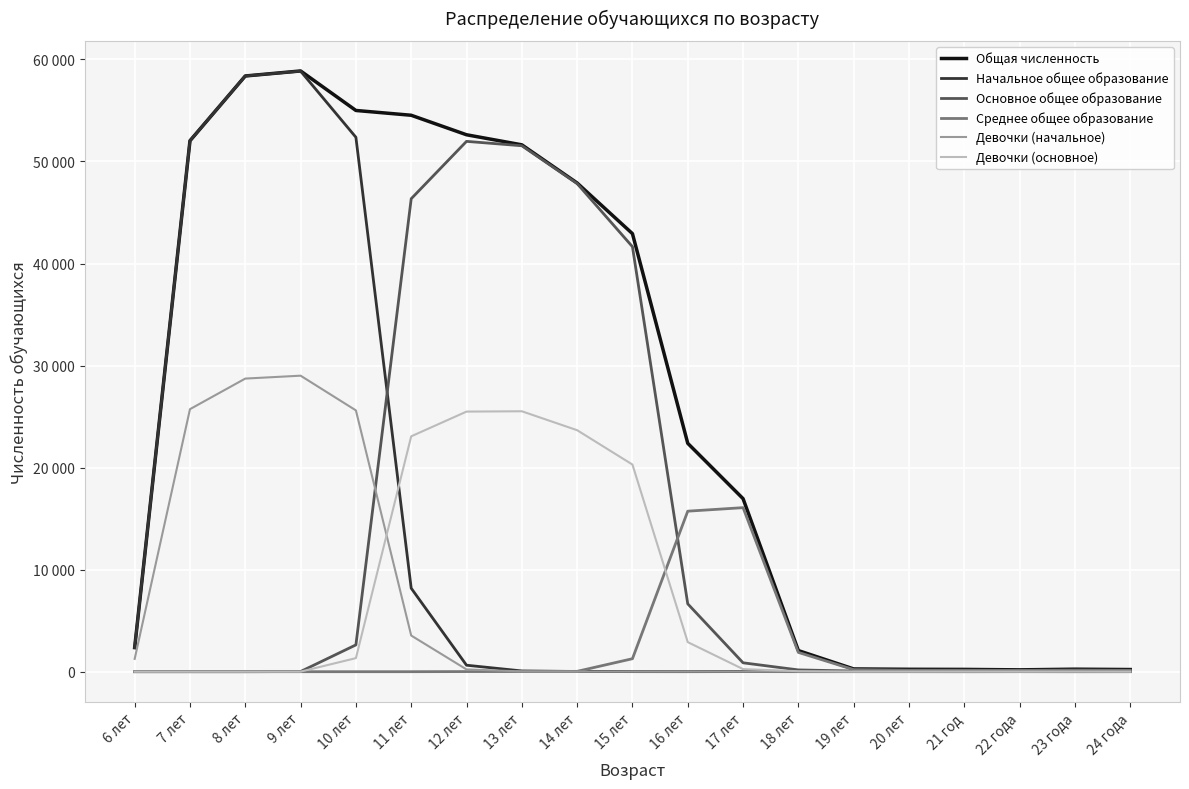

What are all the series names shown in the legend?

Общая численность, Начальное общее образование, Основное общее образование, Среднее общее образование, Девочки (начальное), Девочки (основное)